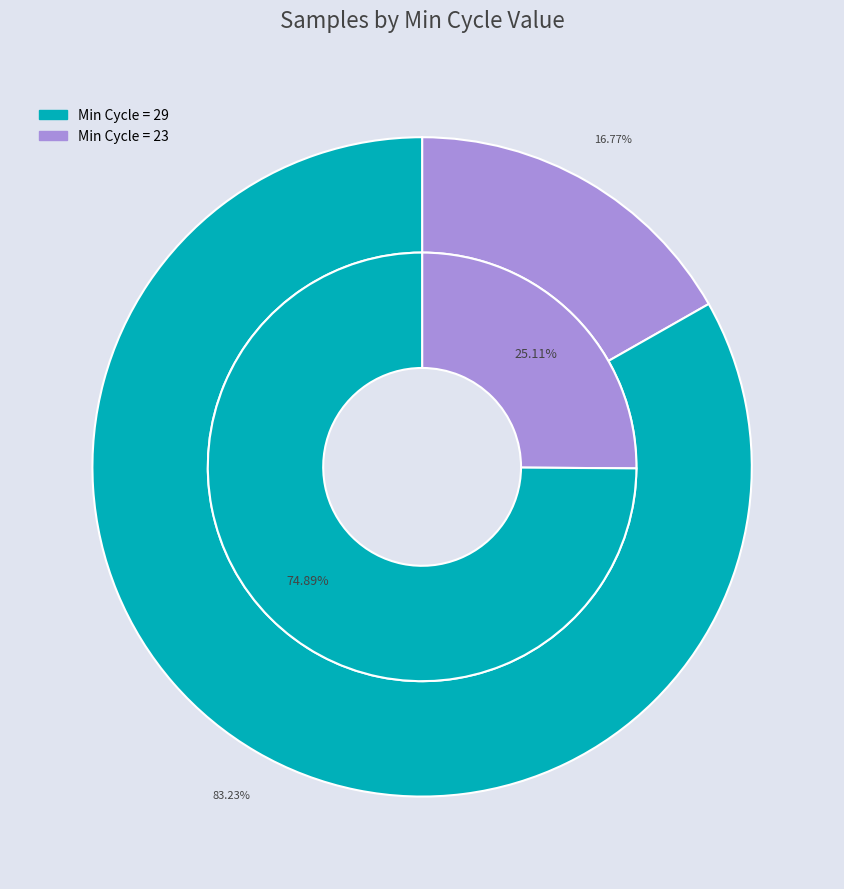

True or false: 29 accounts for 16% of the total.

False